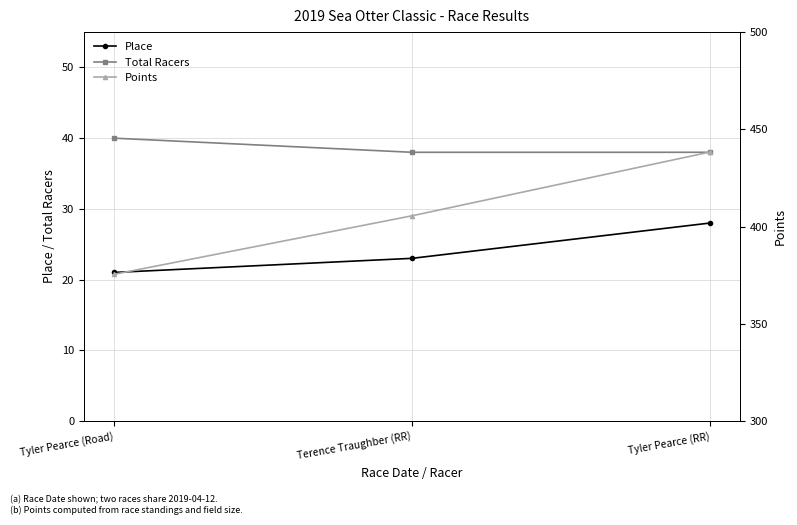

Which category has the lowest value across all series?

Tyler Pearce (Road)